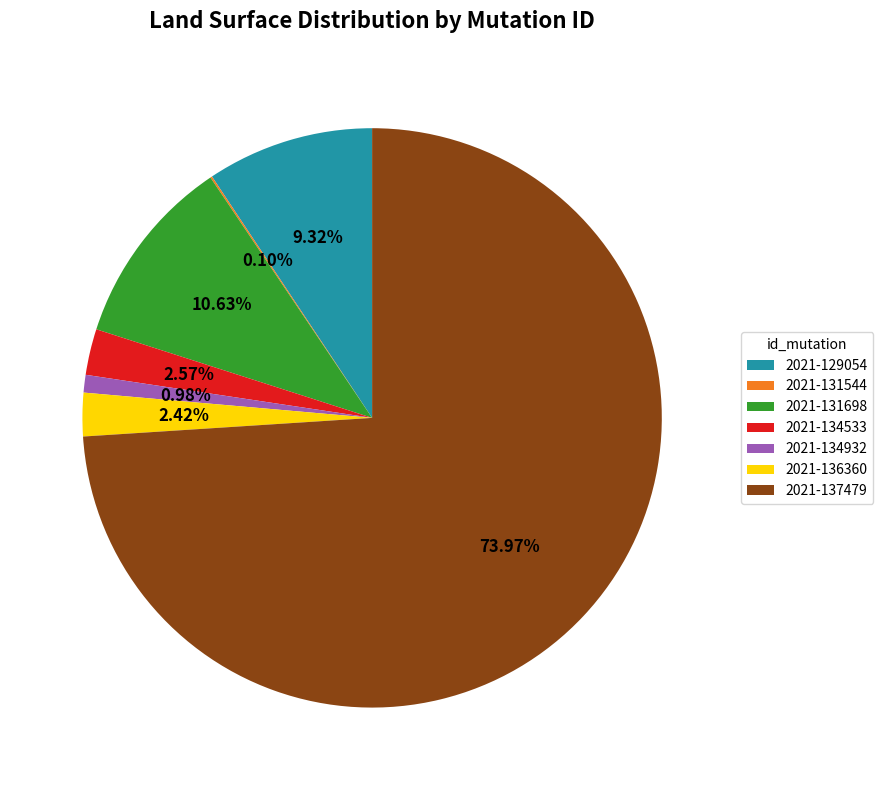

Which slice represents more than half of the pie?

2021-137479